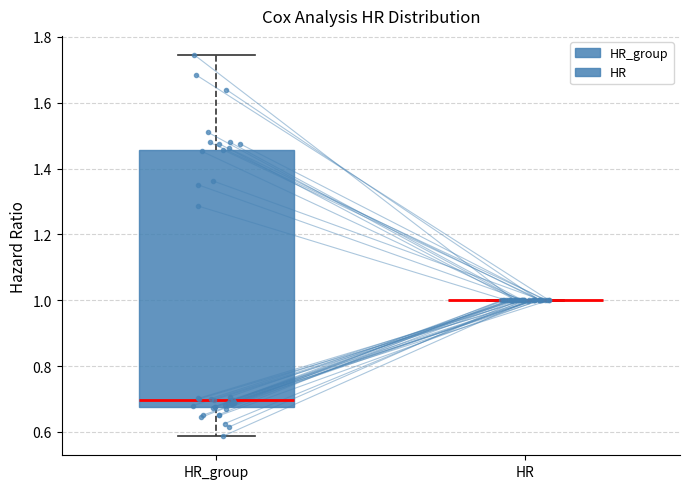

Comparing the boxes themselves (not the whiskers), which one is the tallest?

HR_group